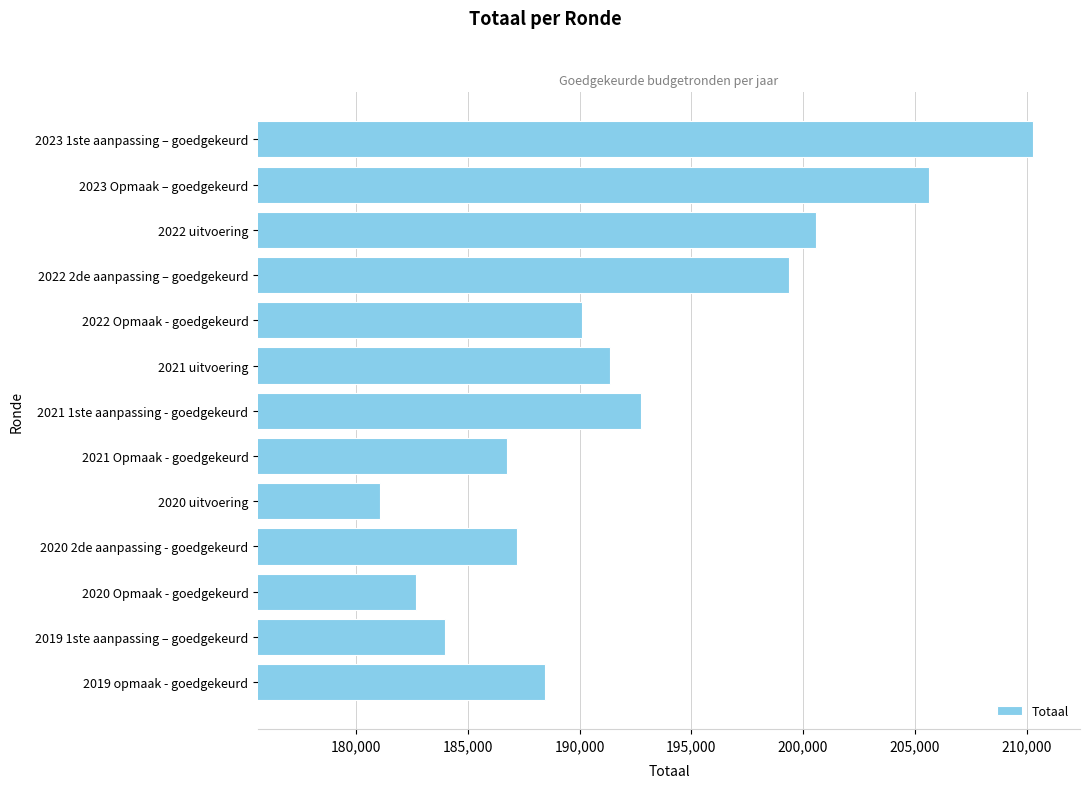

Reading bottom to top, what are all the values shown in this chart?

2019 opmaak - goedgekeurd=188440	2019 1ste aanpassing – goedgekeurd=183970	2020 Opmaak - goedgekeurd=182691	2020 2de aanpassing - goedgekeurd=187211	2020 uitvoering=181060	2021 Opmaak - goedgekeurd=186764	2021 1ste aanpassing - goedgekeurd=192739	2021 uitvoering=191369	2022 Opmaak - goedgekeurd=190125	2022 2de aanpassing – goedgekeurd=199373	2022 uitvoering=200592	2023 Opmaak – goedgekeurd=205613	2023 1ste aanpassing – goedgekeurd=210281